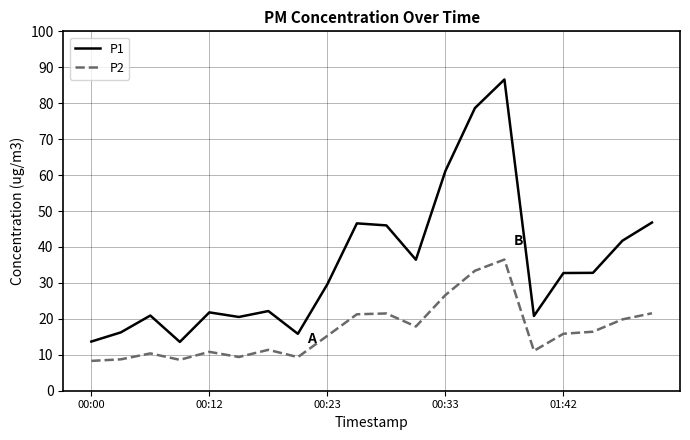

What is the maximum value shown in the chart?

86.6